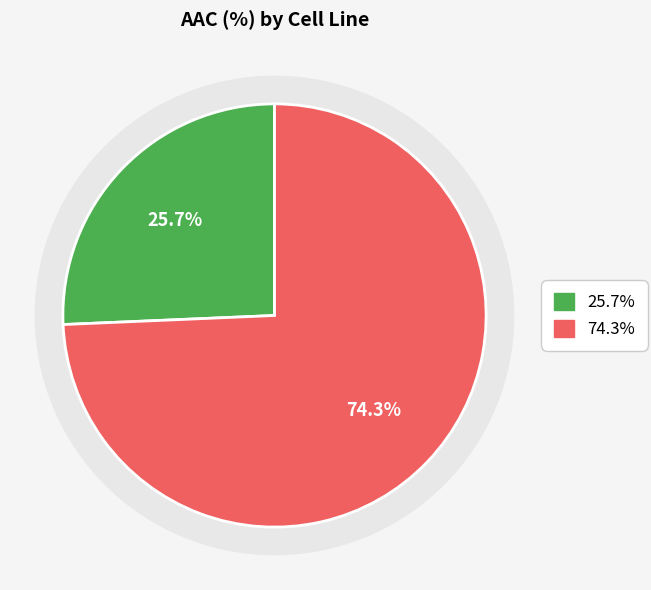

What percentage do CTRPv2 rep 2 and CTRPv2 rep 1 together represent?

100.0%